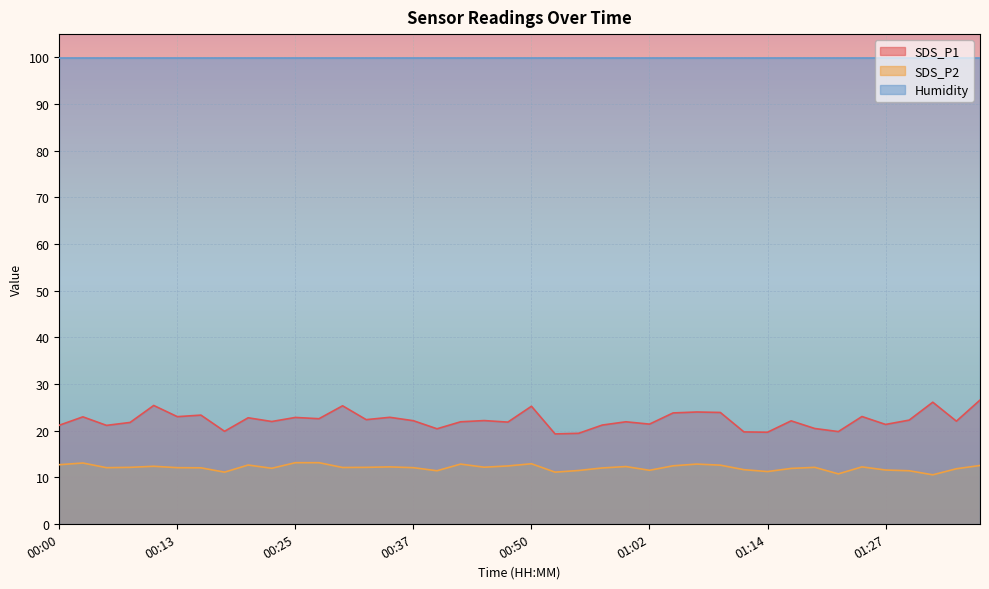

List the labels in order of SDS_P1 value, largest first.

01:36, 01:31, 00:10, 00:30, 00:50, 01:07, 01:10, 01:05, 00:15, 01:24, 00:13, 00:03, 00:35, 00:25, 00:20, 00:27, 00:32, 01:29, 00:45, 00:37, 01:17, 01:34, 00:23, 00:42, 01:00, 00:47, 00:08, 01:02, 01:27, 00:57, 00:00, 00:05, 01:19, 00:40, 00:18, 01:22, 01:12, 01:14, 00:55, 00:52